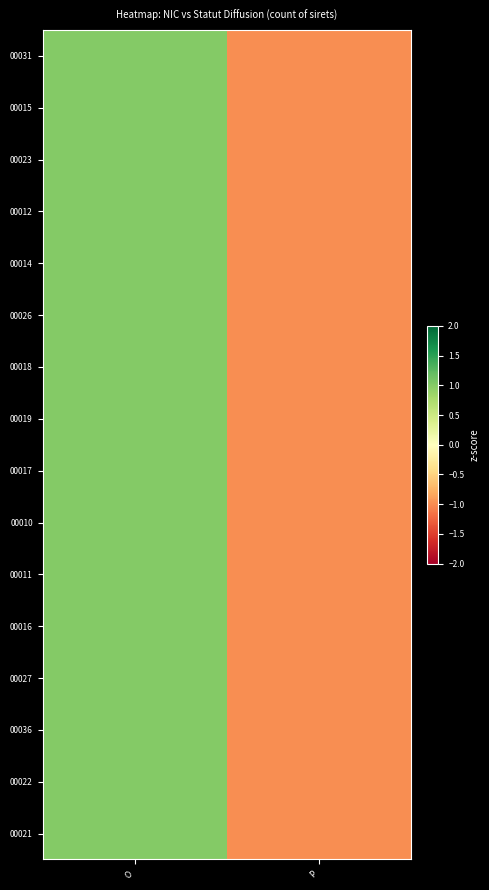

At which category is the sum across all series the highest?

O